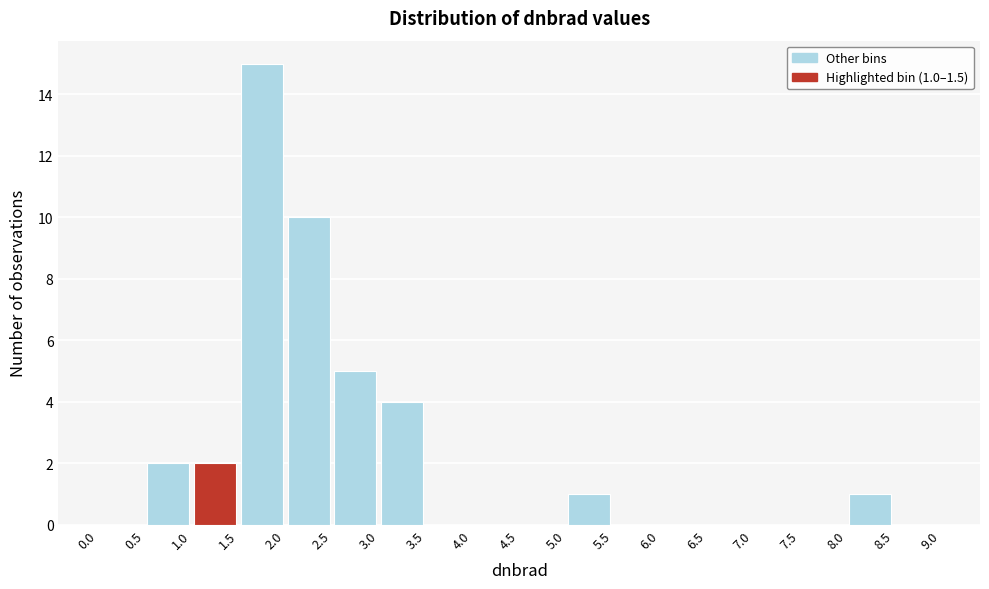

Which range on the x-axis has the tallest bar?

1.5 to 2.0